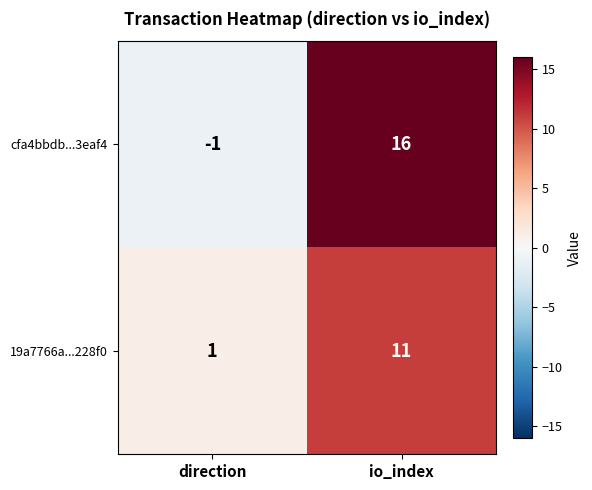

Which series has the largest range (max minus min)?

cfa4bbdb...3eaf4